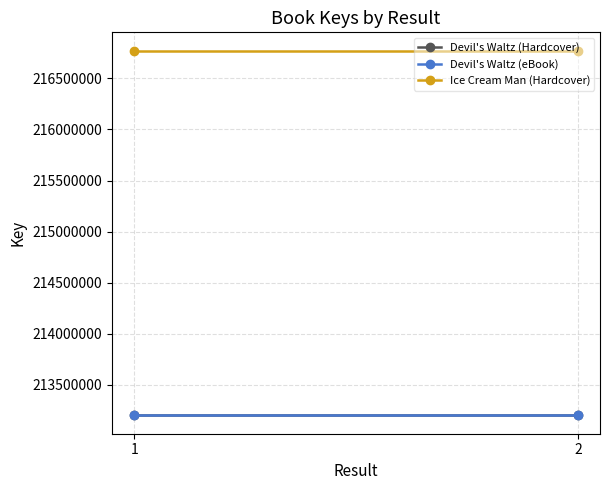

Is this an area chart (filled region under the line)?

No